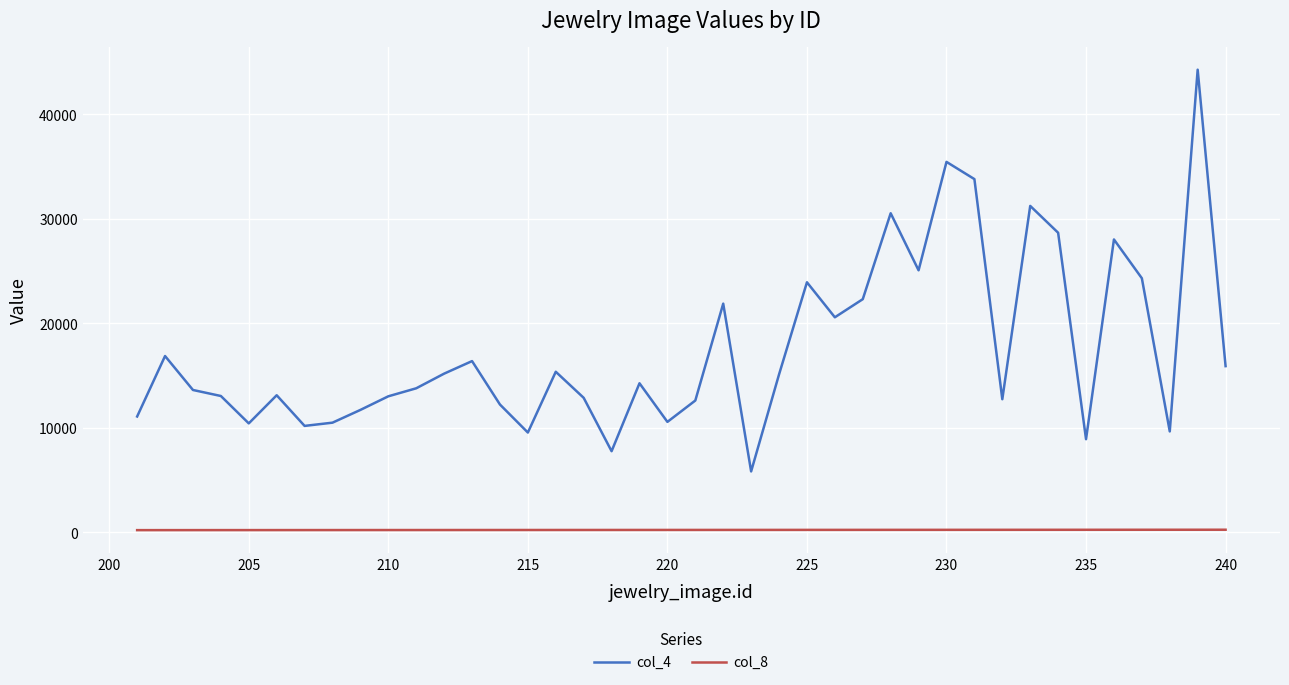

Which series has the widest spread of values?

col_4